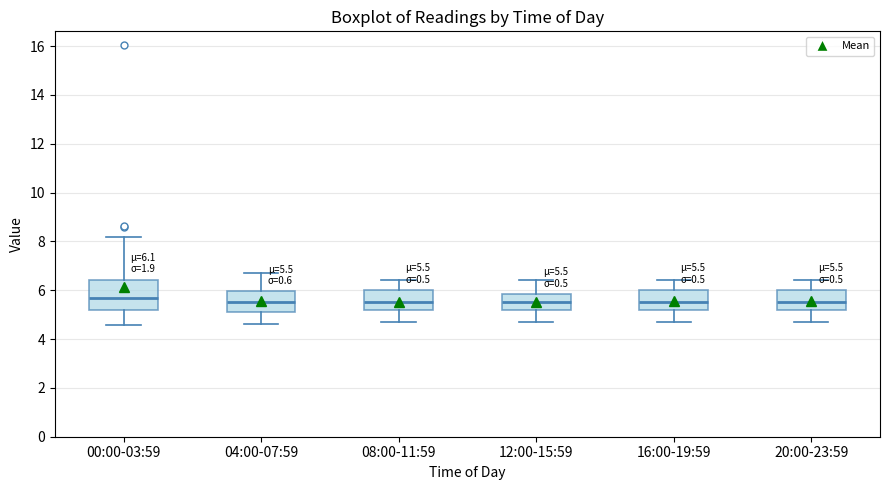

Which box is the tallest, from its lower edge to its upper edge?

00:00-03:59